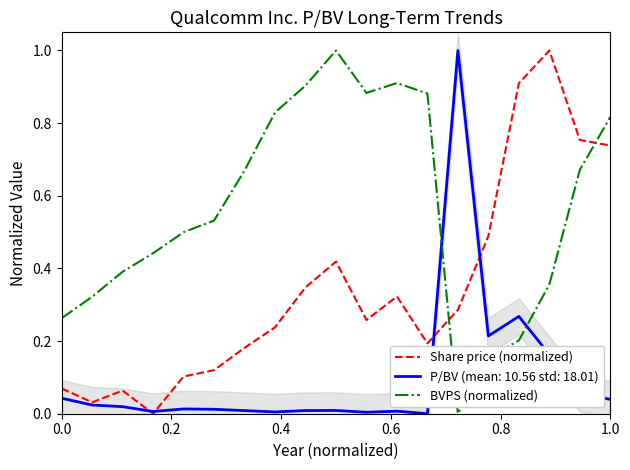

How many intersections are there between Share price (normalized) and BVPS (normalized)?

2